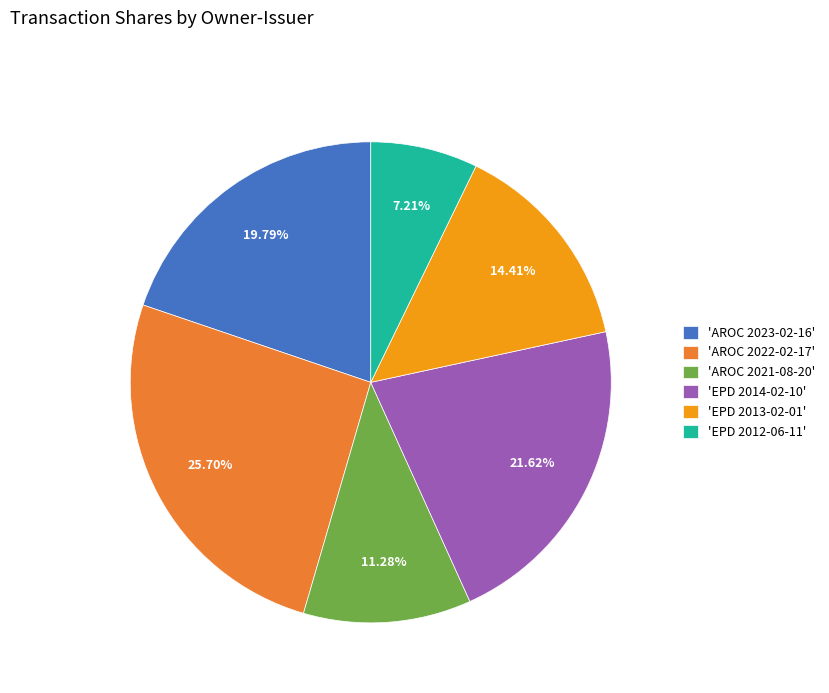

Is there a majority slice in this chart?

No